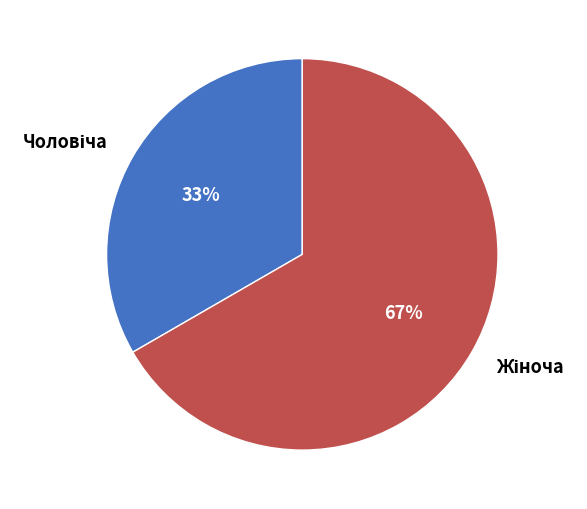

To the nearest percent, what is the average slice percentage?

50%